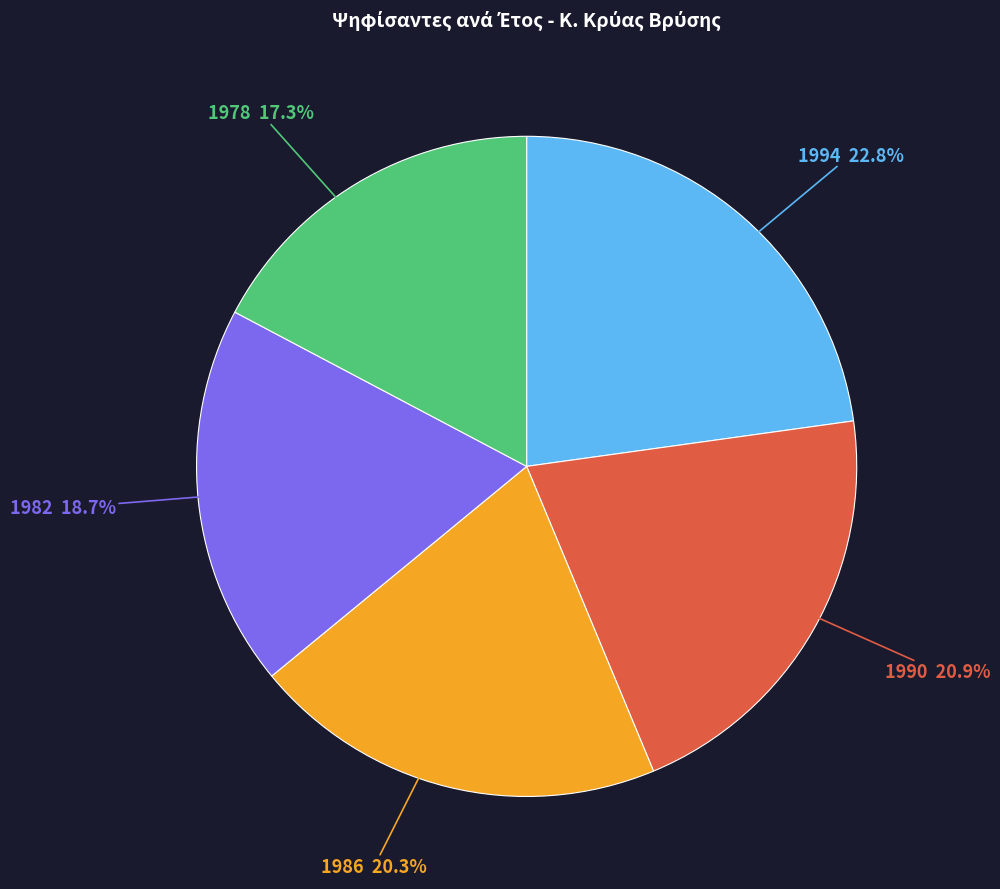

Is 1994 the majority of the pie?

No